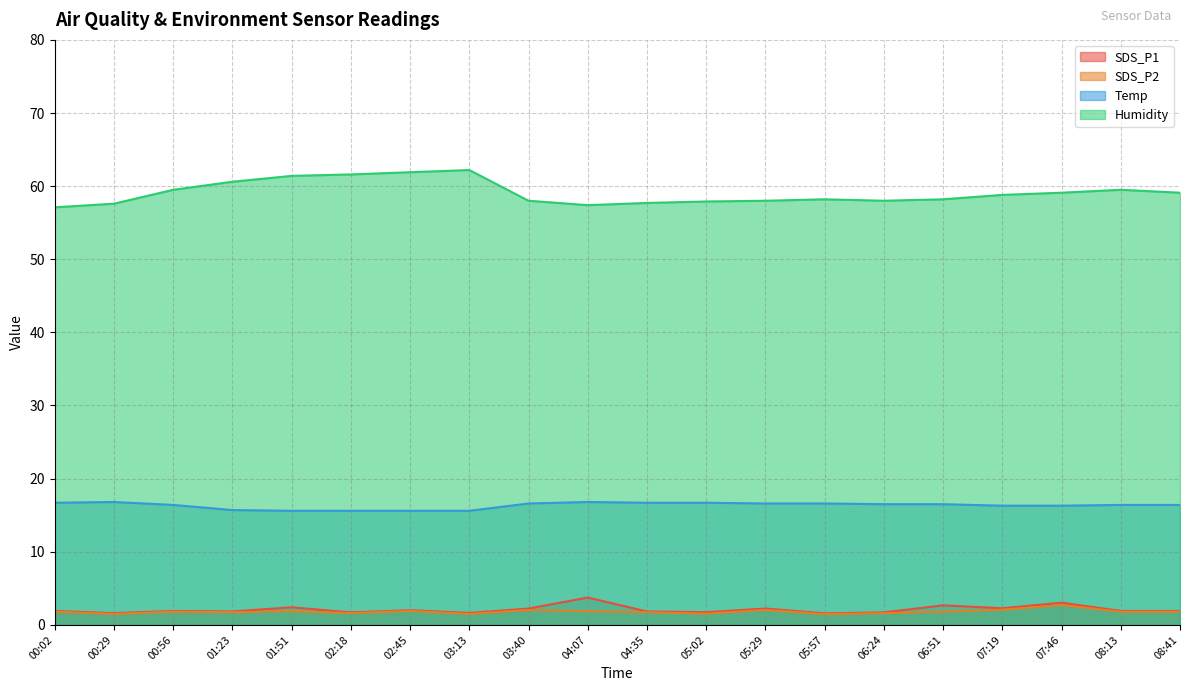

Which category has the lowest value in the Humidity series?

00:02